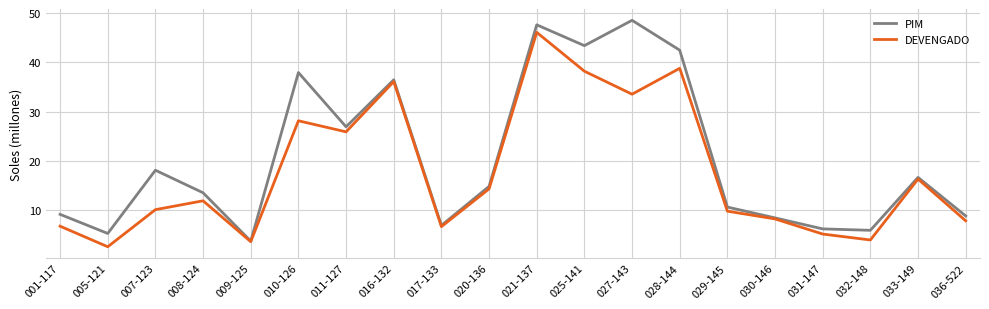

Is the value of DEVENGADO at 007-123 greater than the value of PIM at 036-522?

Yes